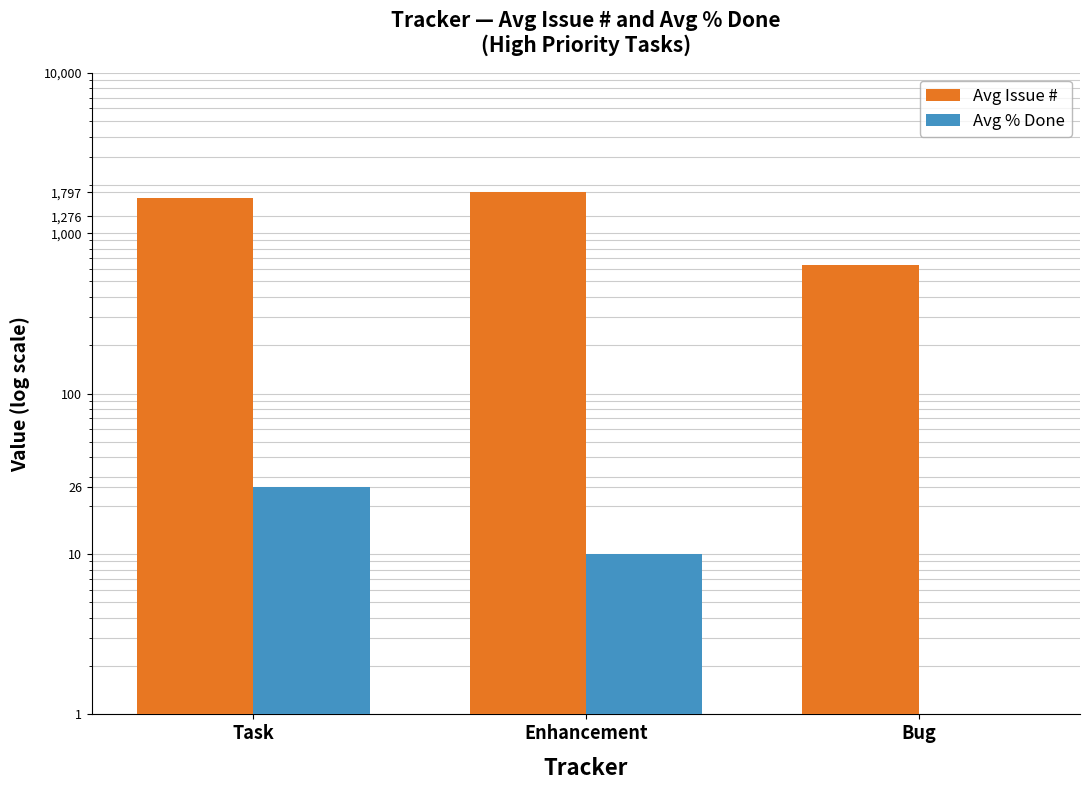

The value of Avg % Done at Task is 17.8. True or false?

False